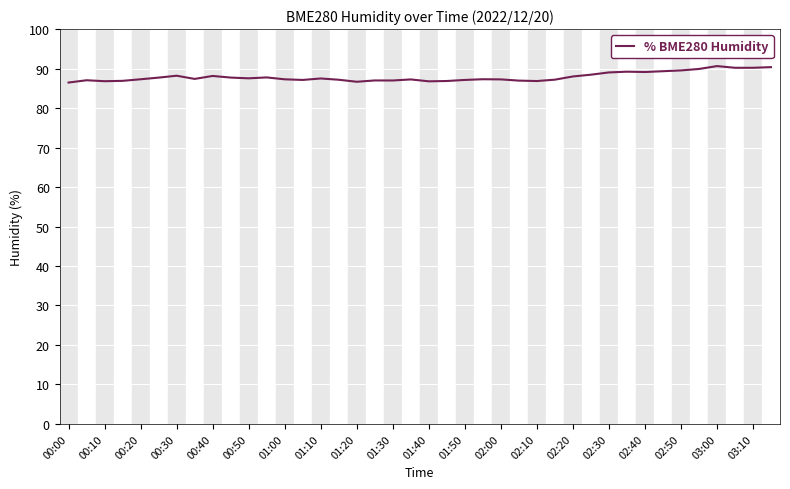

What is the greatest value displayed?

90.6